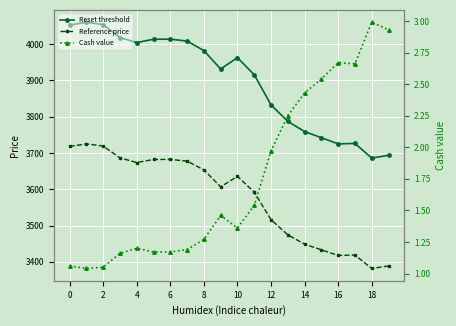

Is the value of Cash value at 18 greater than the value of Reference price at 4?

No